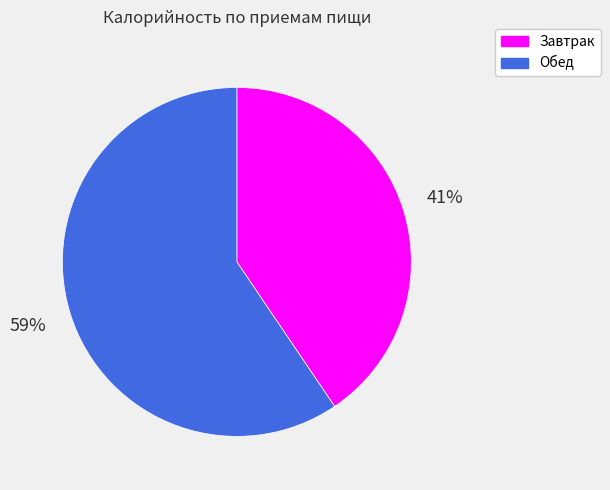

How many slices are in this pie chart?

2